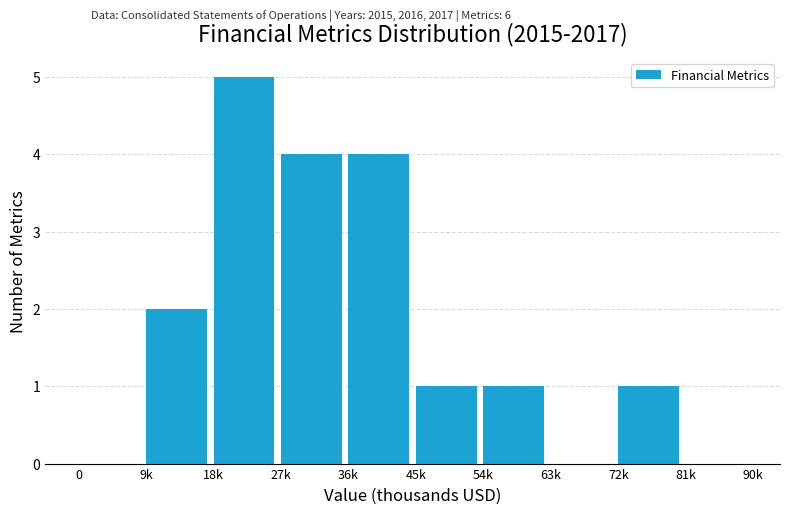

Reading right to left, transcribe all the data shown in this chart.

81k=0	72k=1	63k=0	54k=1	45k=1	36k=4	27k=4	18k=5	9k=2	0=0